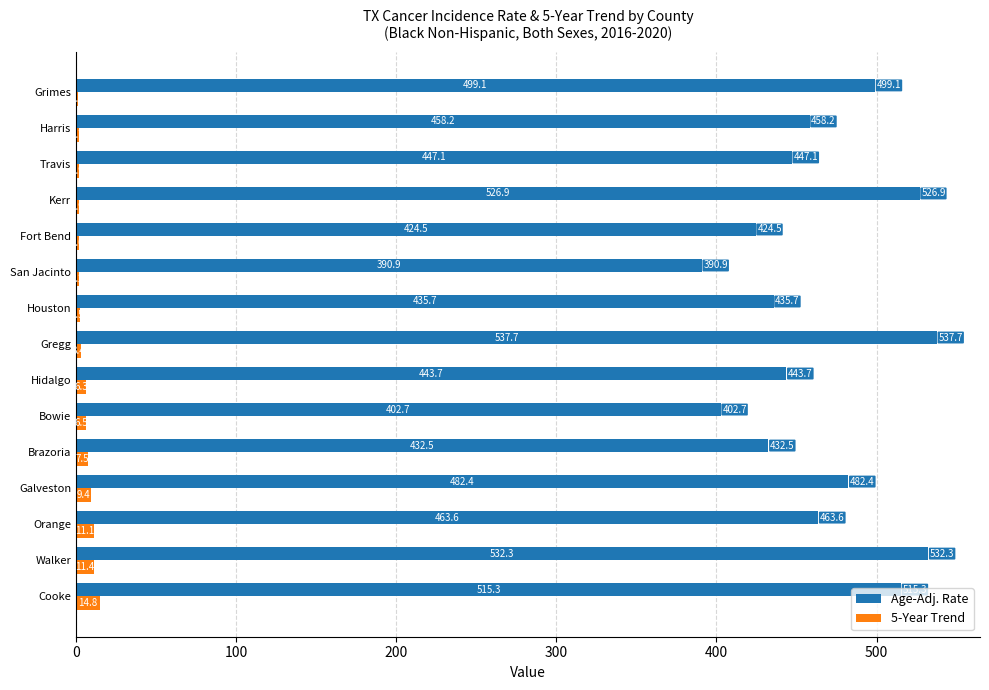

Is it true that 5-Year Trend equals 9.4 at Galveston?

True